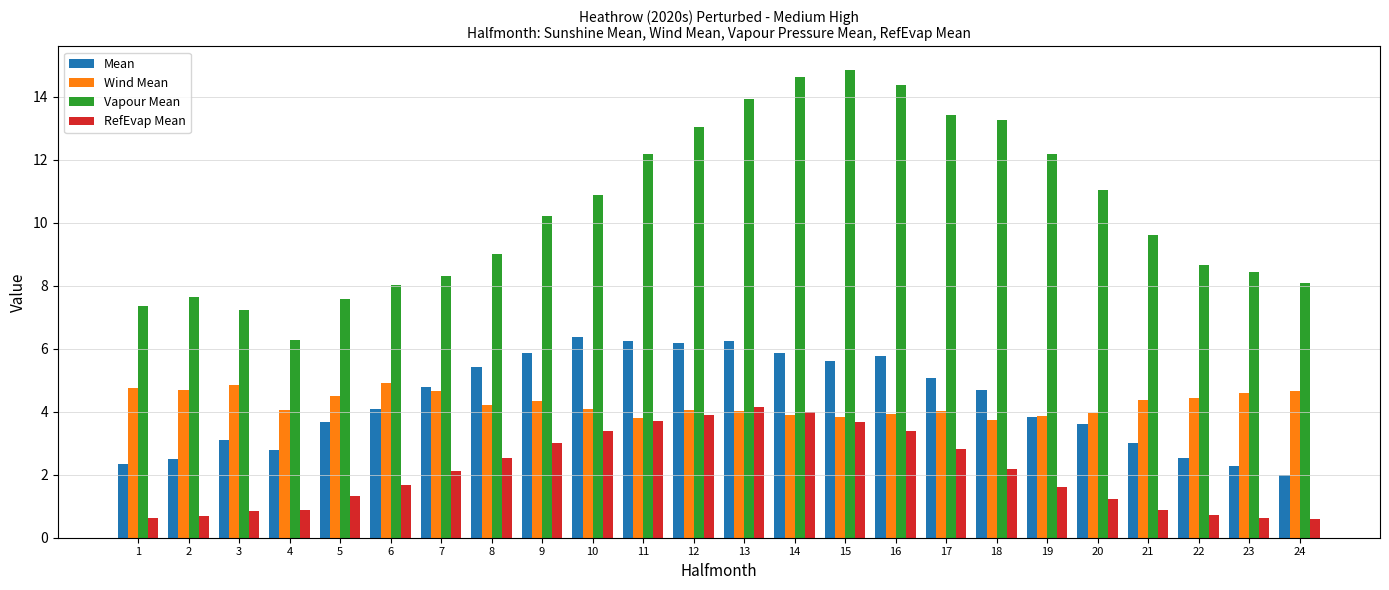

Which series has the largest total across all categories?

Vapour Mean